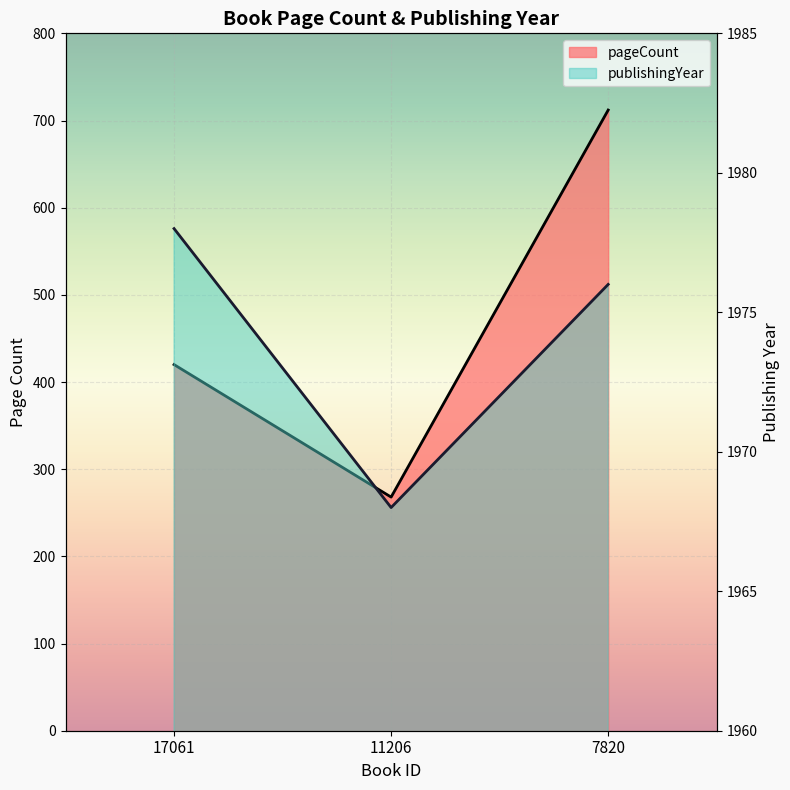

What is the difference between the publishingYear values at 17061 and 7820?

2